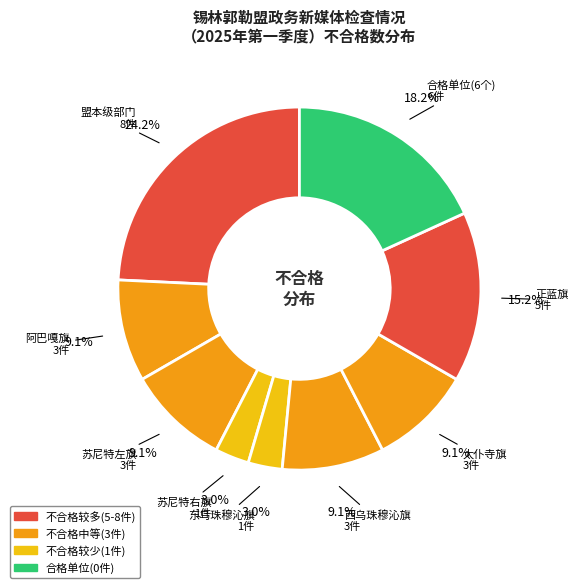

Count the number of slices in the pie.

9